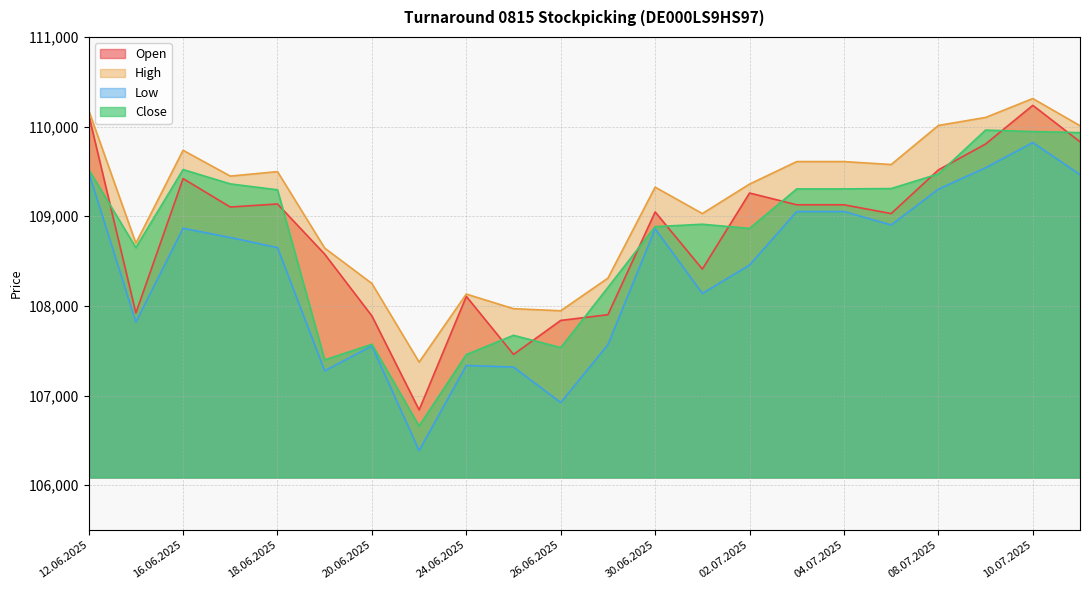

Is the value of Close at 02.07.2025 greater than the value of Open at 19.06.2025?

Yes